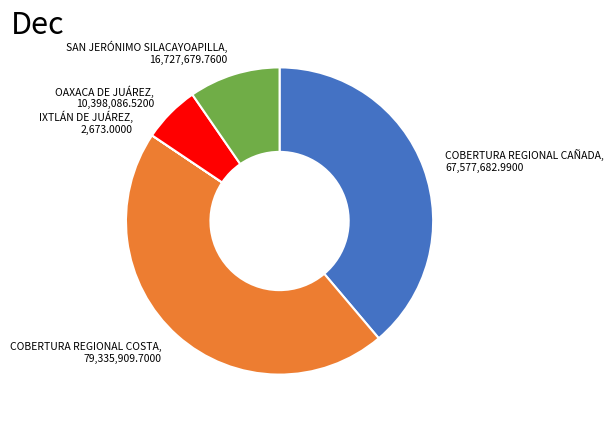

Is there a majority slice in this chart?

No